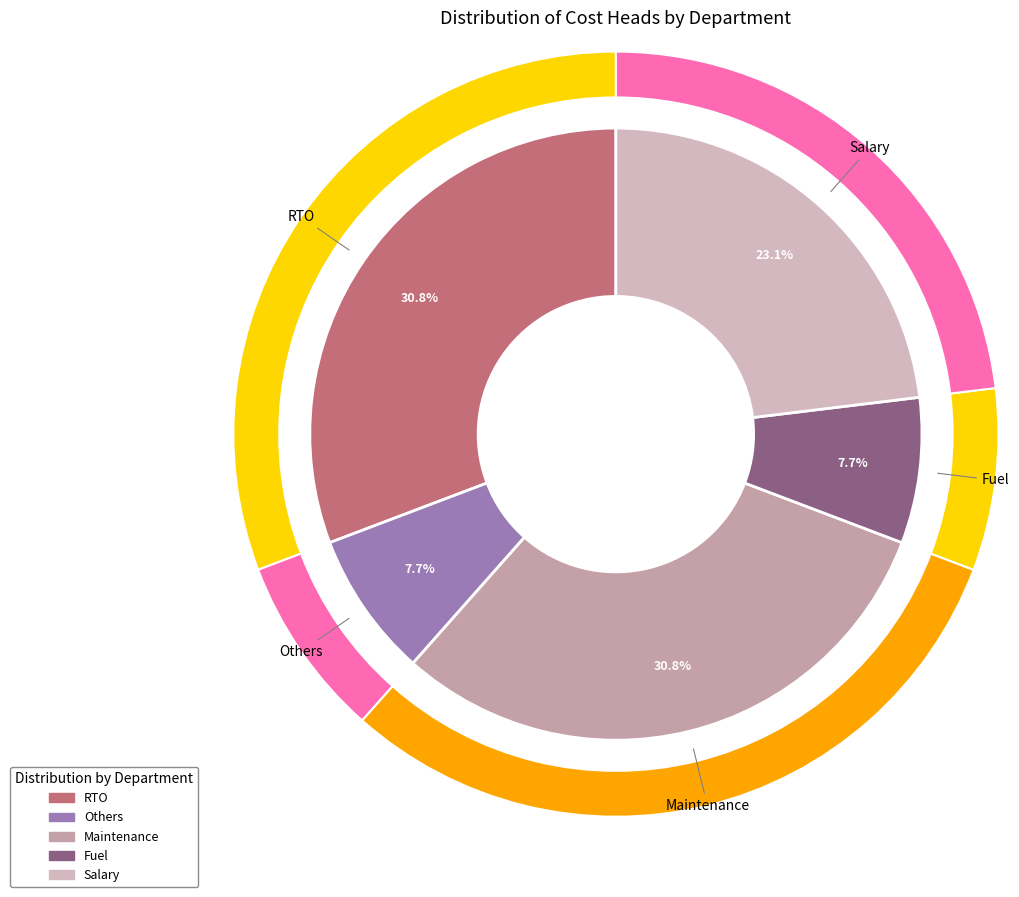

To the nearest percent, what percentage of the pie is Fuel?

8%